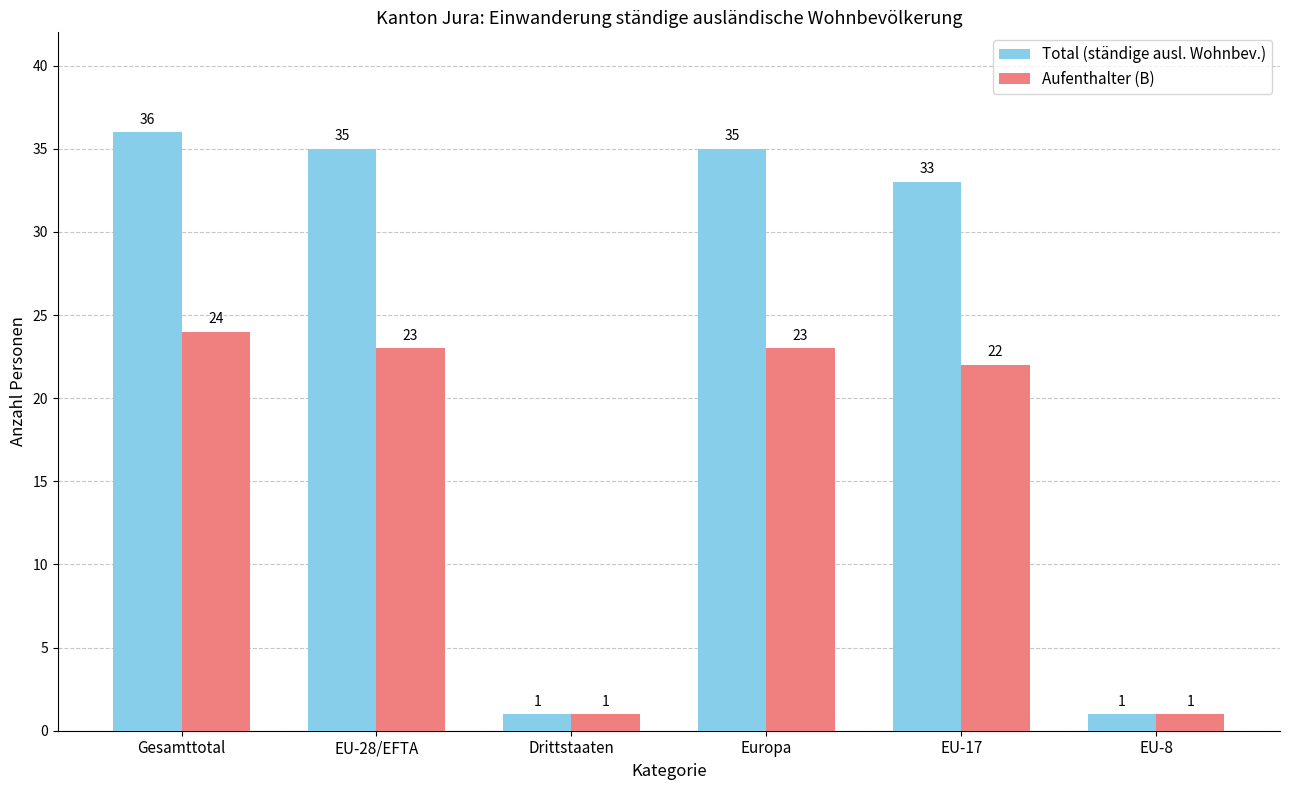

Where is Aufenthalter (B) nearest to the value 12?

EU-17